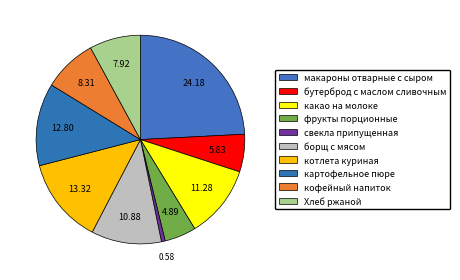

True or false: котлета куриная accounts for 13% of the total.

True